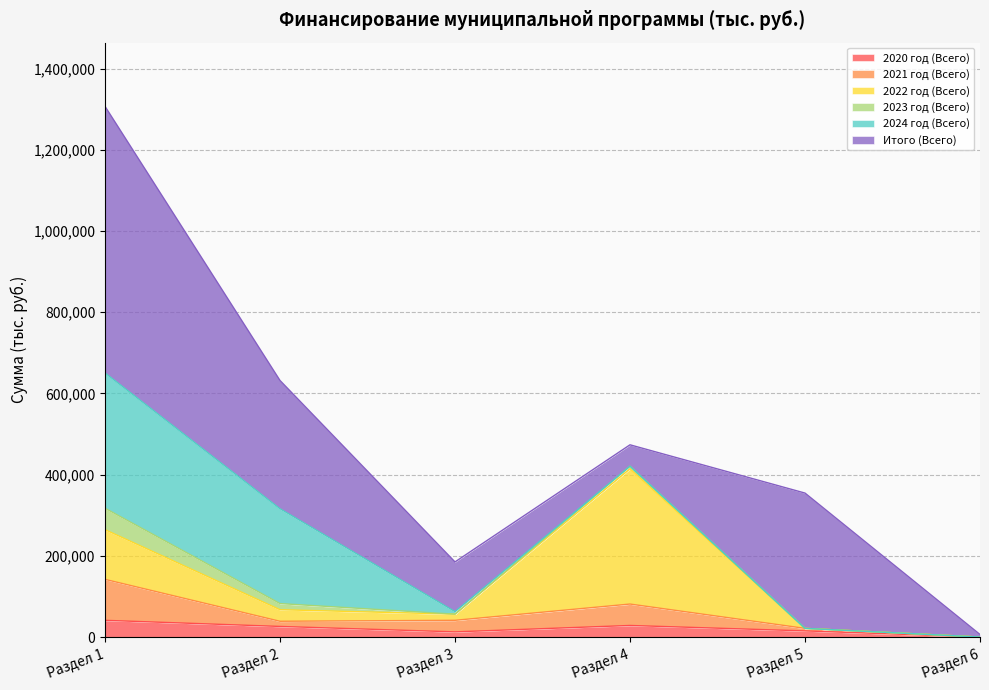

Which has a higher value, Раздел 5 or Раздел 3?

Раздел 5